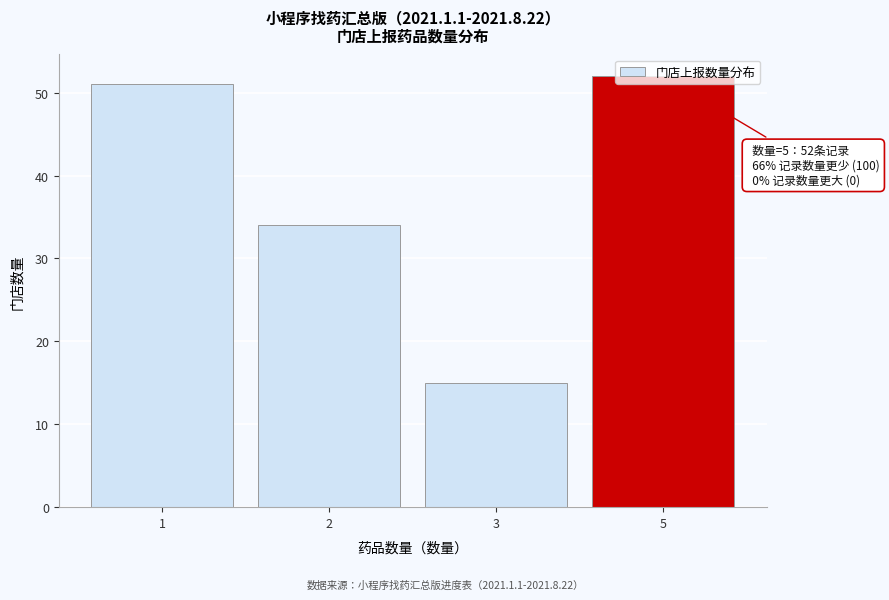

What is the value of the 3rd bar from the left?

15